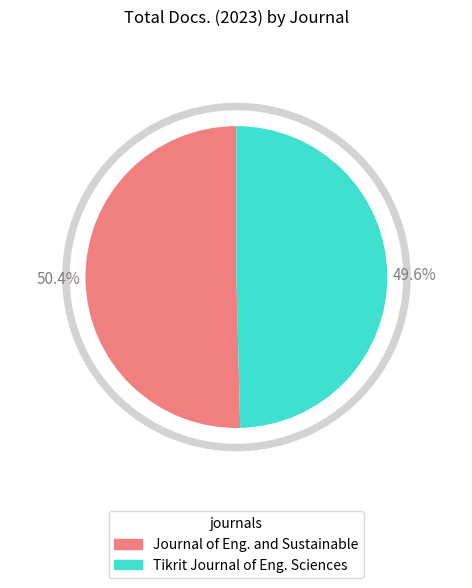

How much of the chart is everything except Tikrit Journal of Engineering Sciences?

50.4%